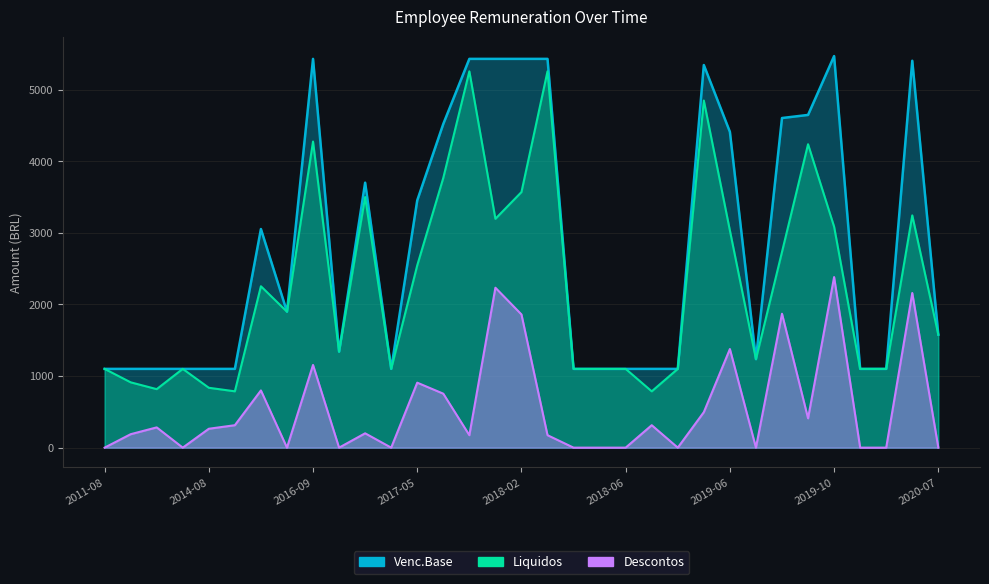

How many lines are shown in the chart?

3